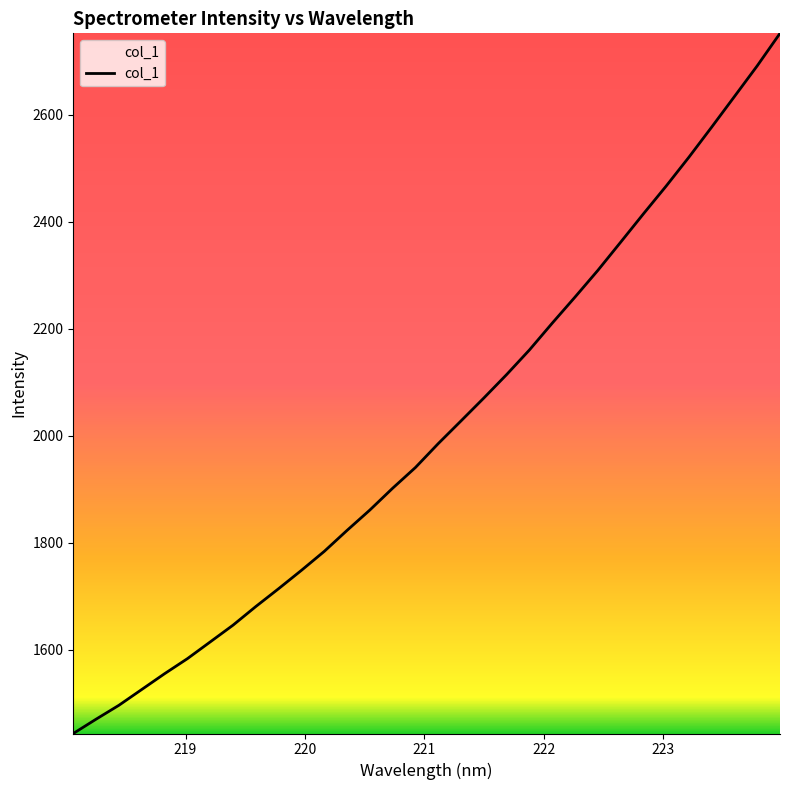

What is the maximum value shown in the chart?

2751.9